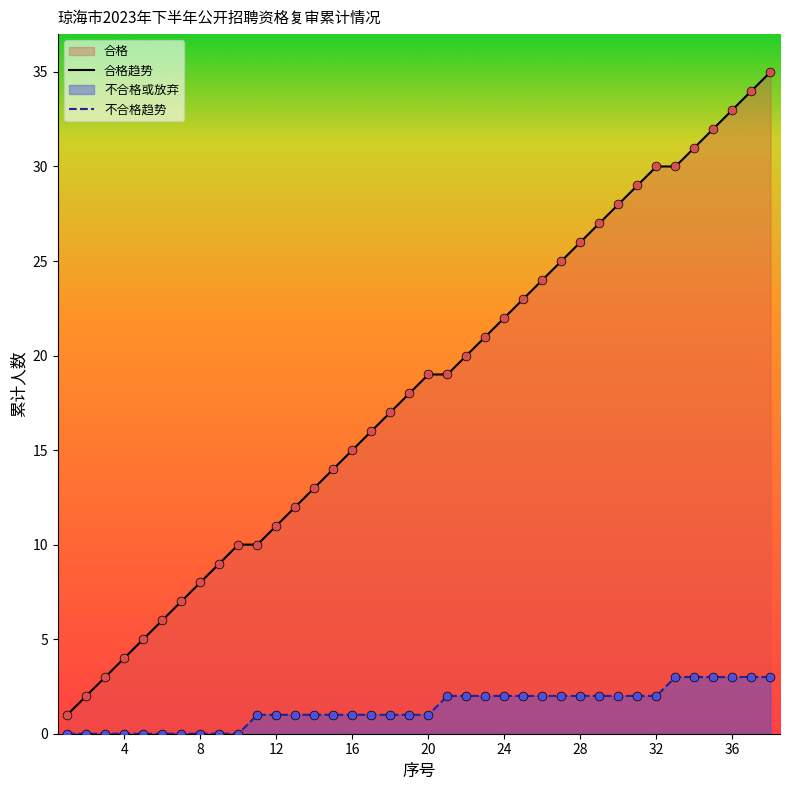

At how many categories does at least one series exceed 33?

2